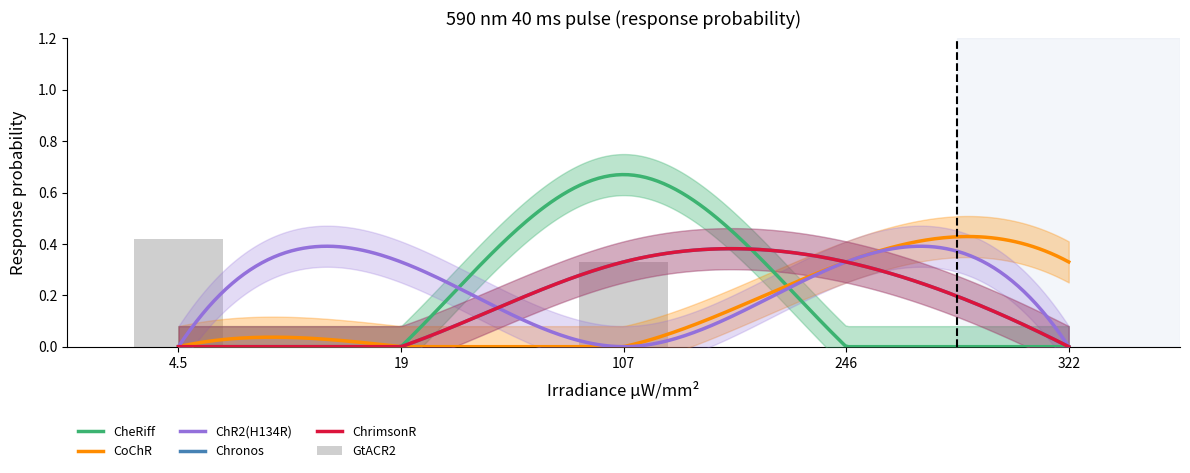

What are all the series names shown in the legend?

CheRiff, CoChR, ChR2(H134R), Chronos, ChrimsonR, GtACR2